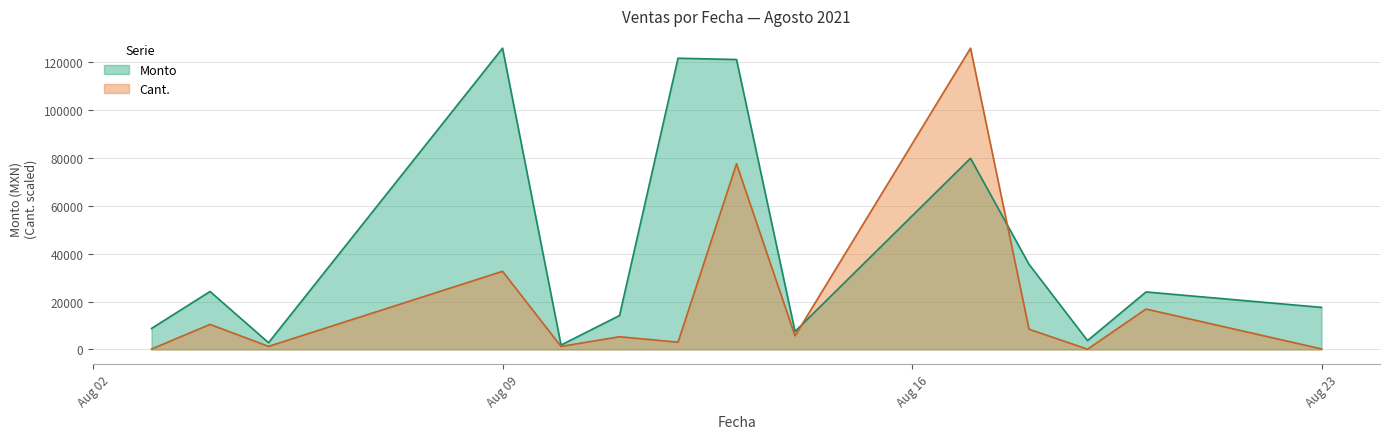

Which series has the largest total across all categories?

Monto